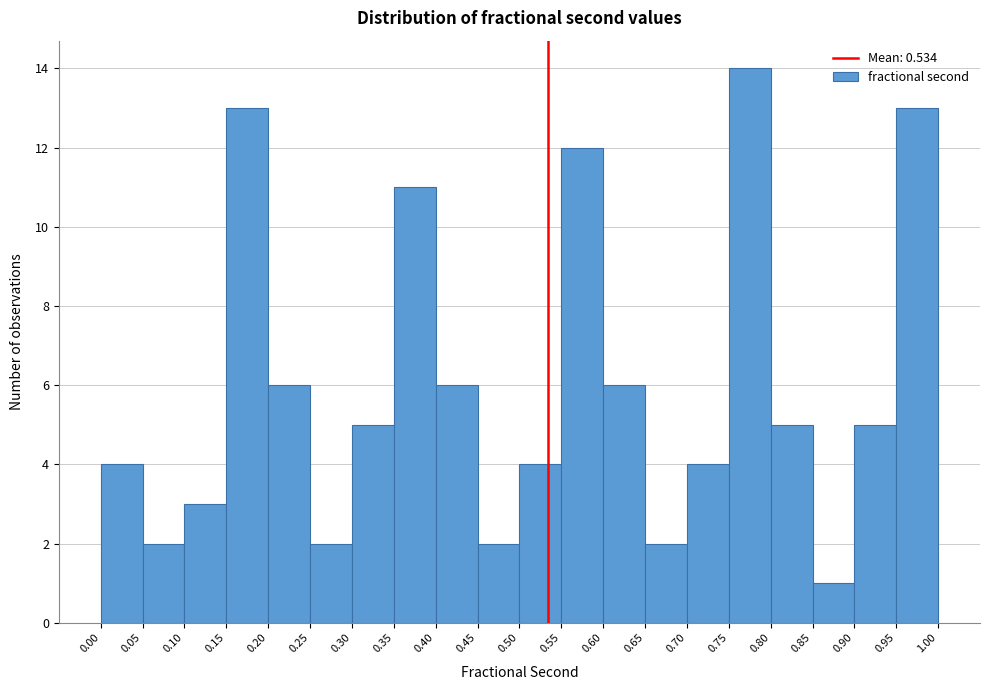

What is the height of the bar covering 0.45 to 0.50 on the x-axis? The values are not printed on the chart, so give them approximately, as read against the axis.

2